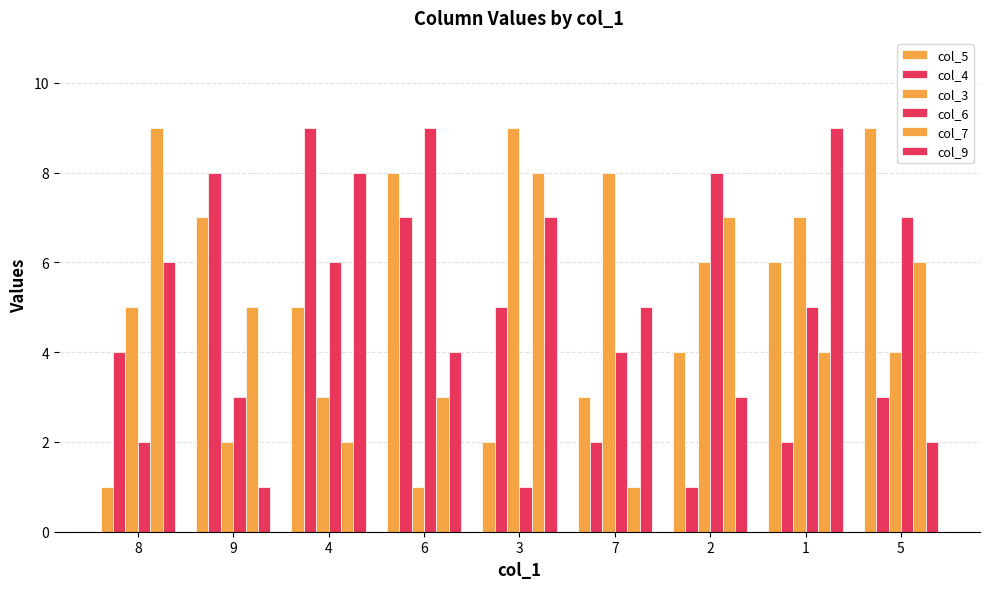

How many groups of bars are there?

9